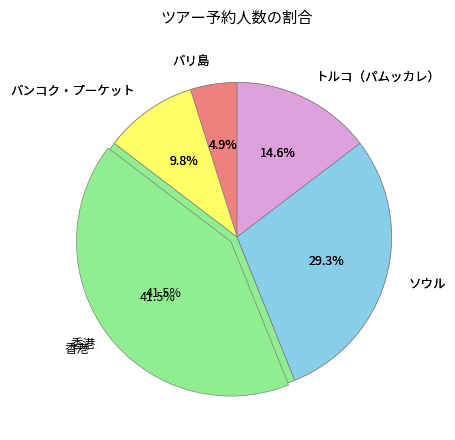

Combined, do トルコ（パムッカレ） and ソウル account for over 50%?

No